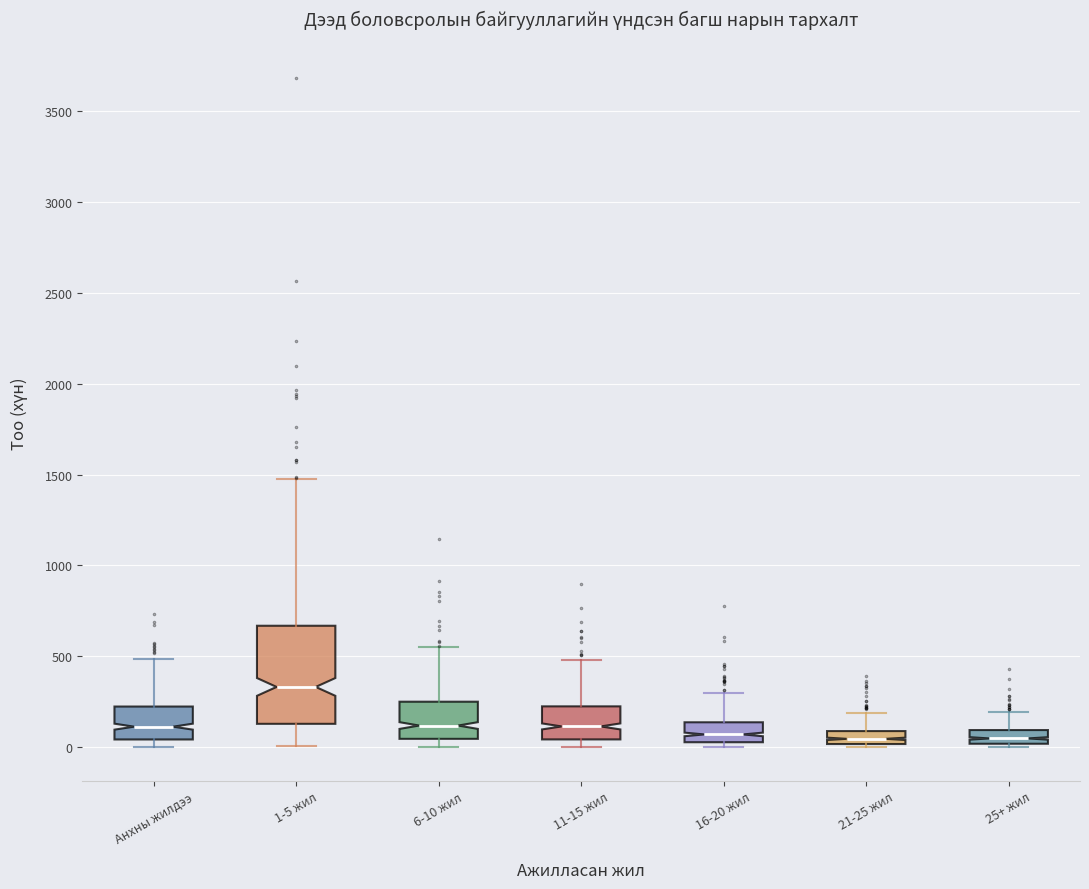

Which box is the tallest, from its lower edge to its upper edge?

1-5 жил